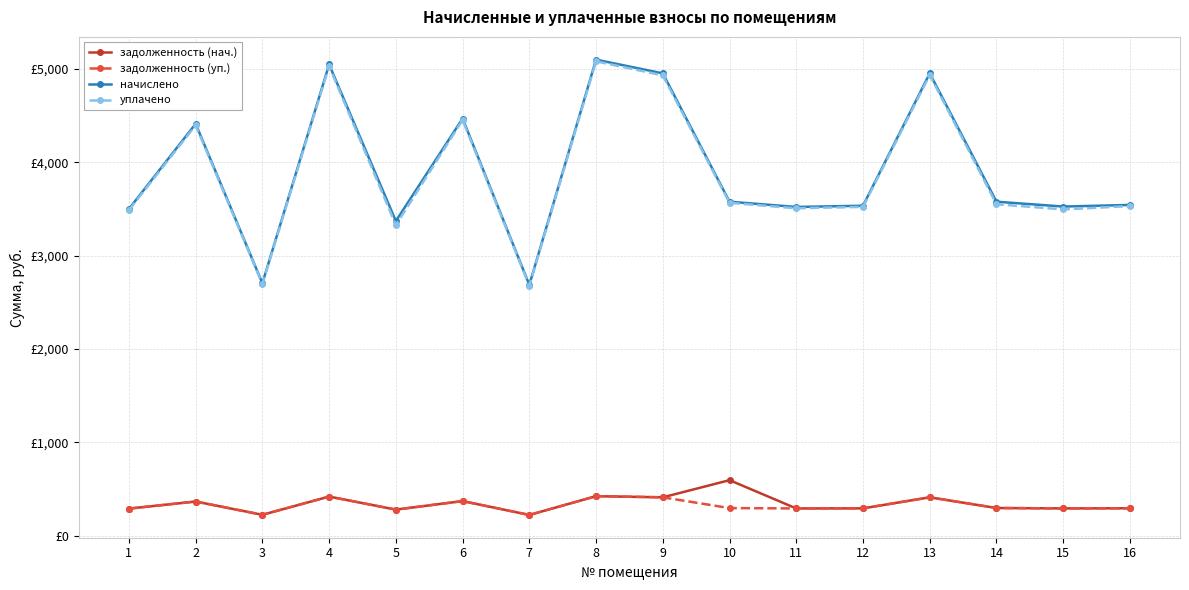

What are all the series names shown in the legend?

задолженность (нач.), задолженность (уп.), начислено, уплачено